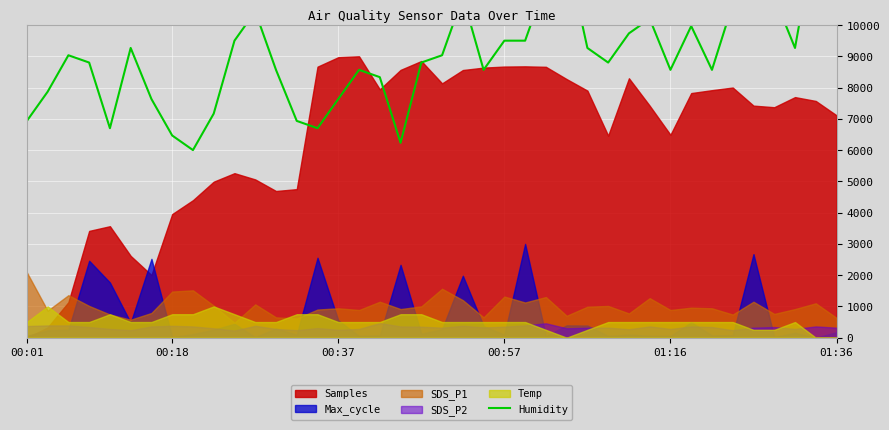

How many points are higher than both their immediate neighbors (excluding endpoints)?

10